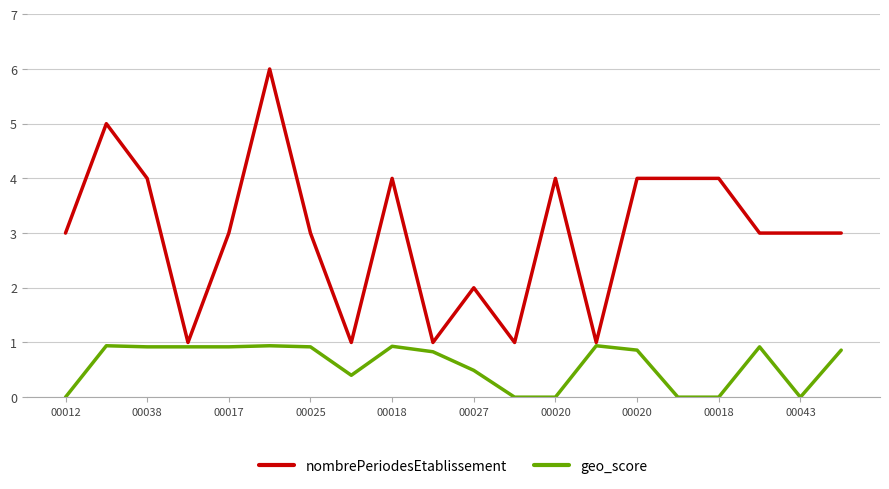

What is the lowest value of the nombrePeriodesEtablissement series?

1.0